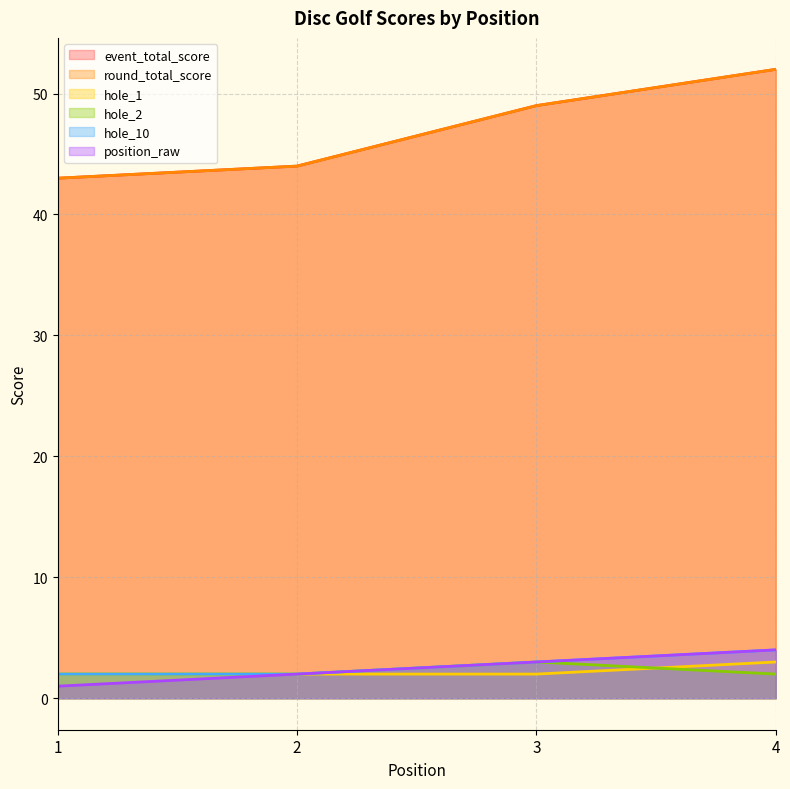

What is the value of the event_total_score point at the 1st from the left?

43